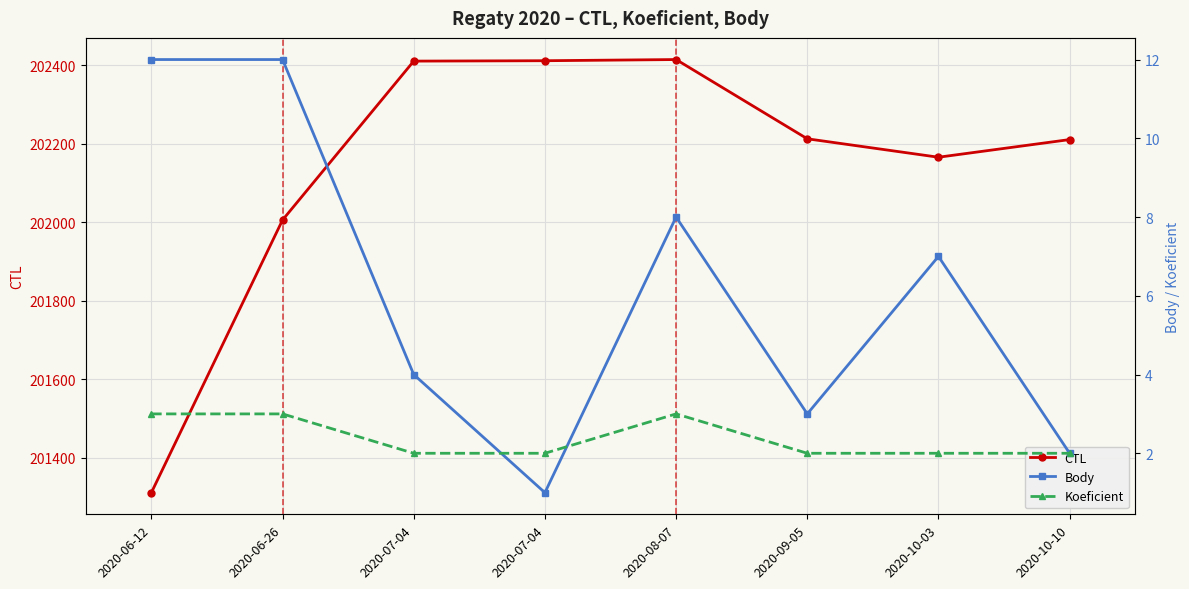

Where is Body nearest to the value 6?

2020-10-03